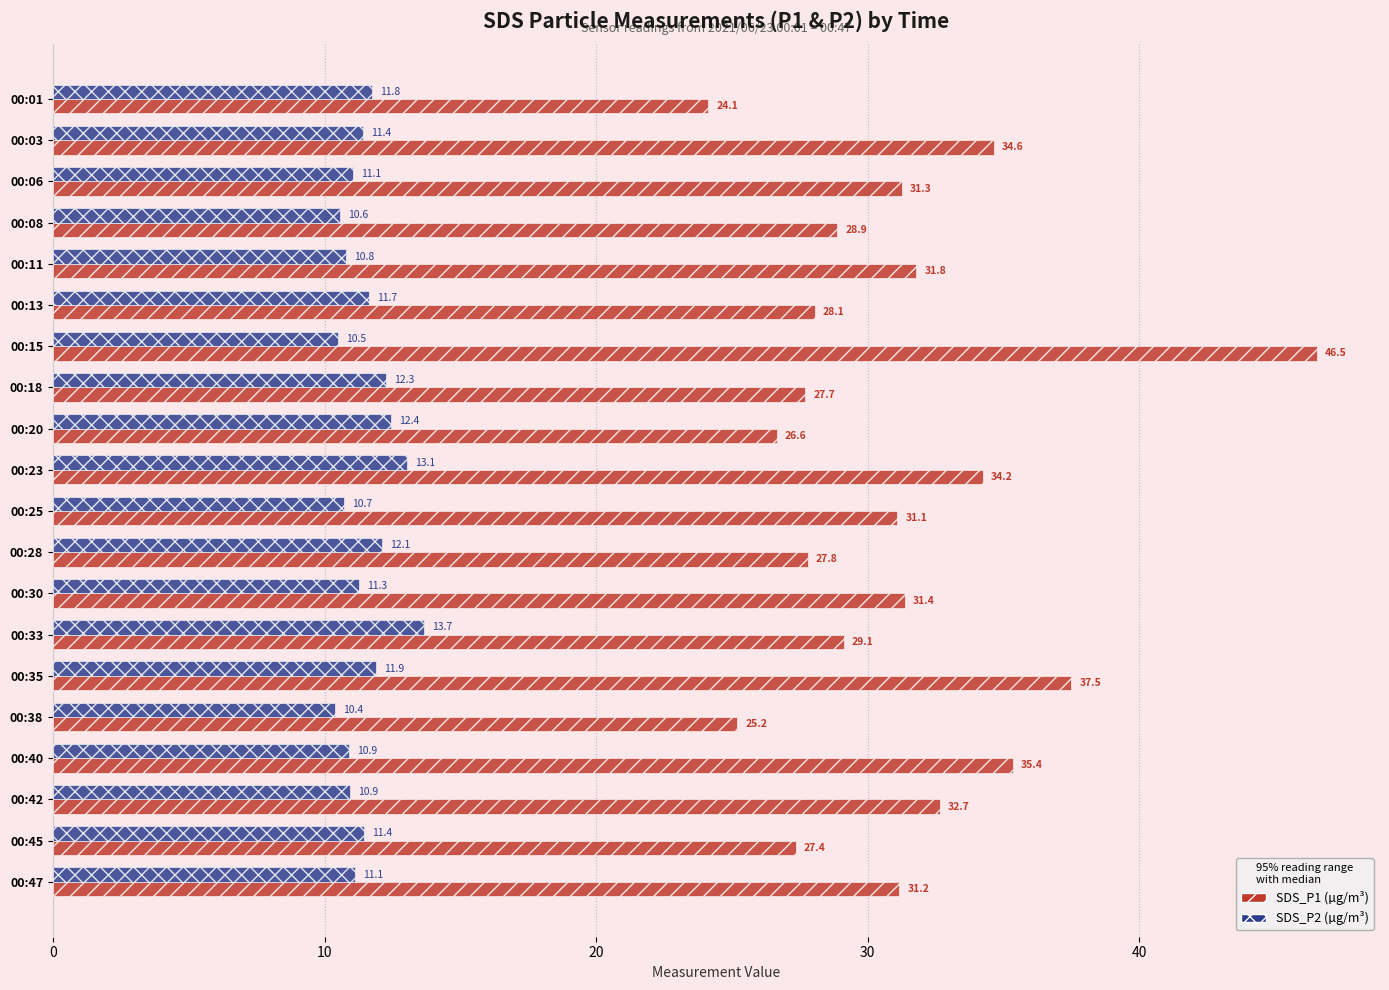

At which category is the sum across all series the highest?

00:15